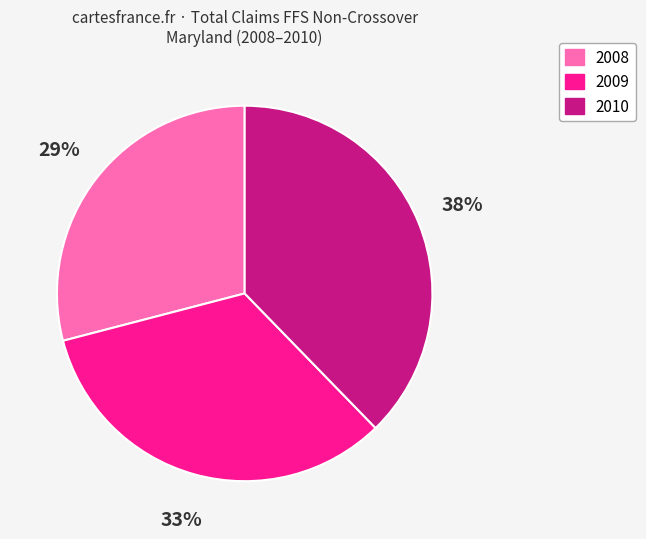

Rank the categories by value from highest to lowest.

2010, 2009, 2008